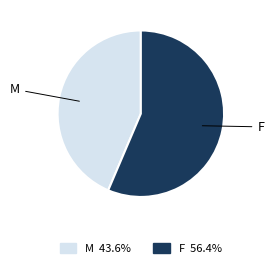

What is the largest slice in the pie chart?

F